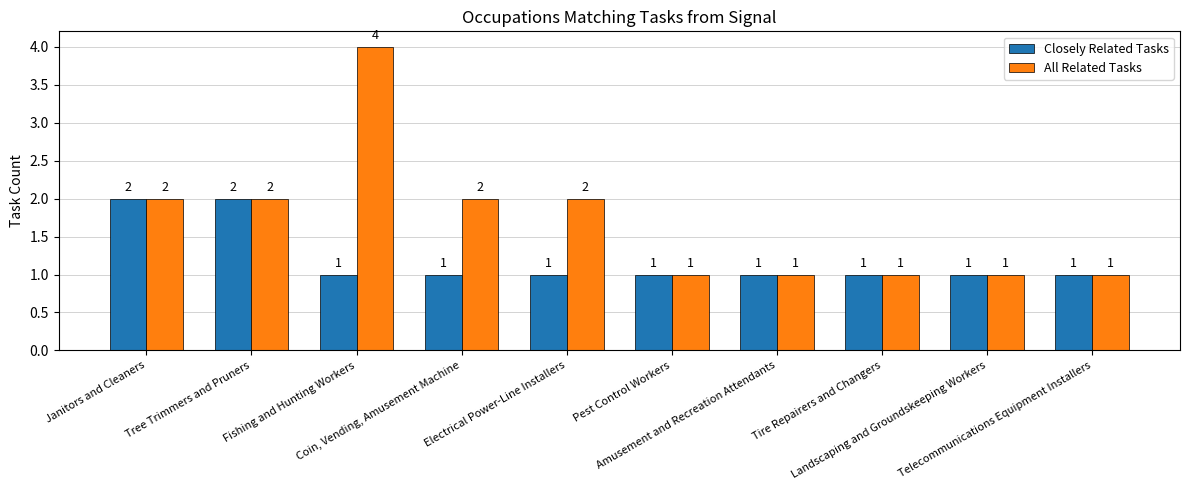

What are all the series names shown in the legend?

Closely Related Tasks, All Related Tasks